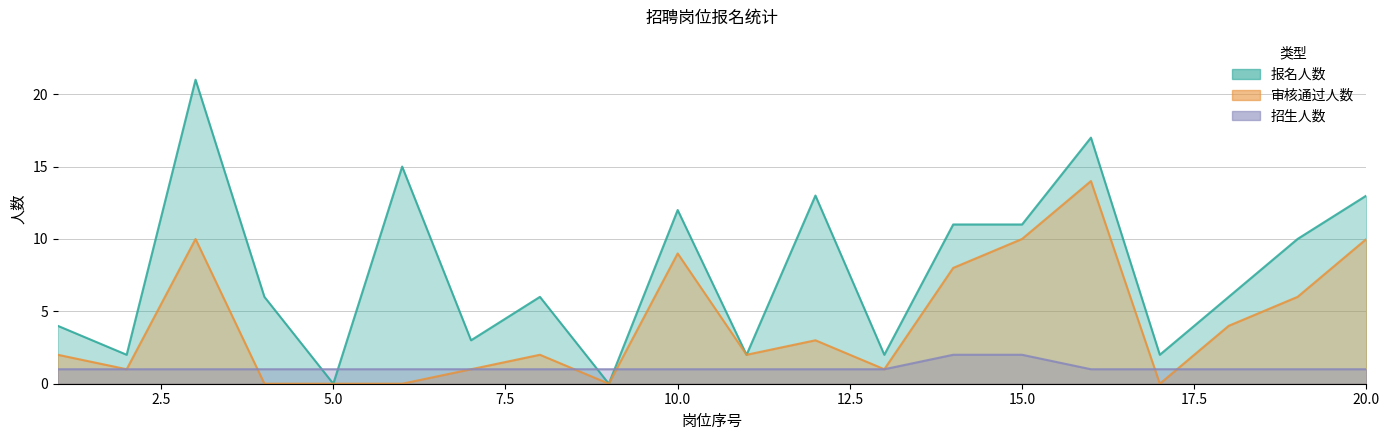

Which category has the highest value in the 报名人数 series?

3